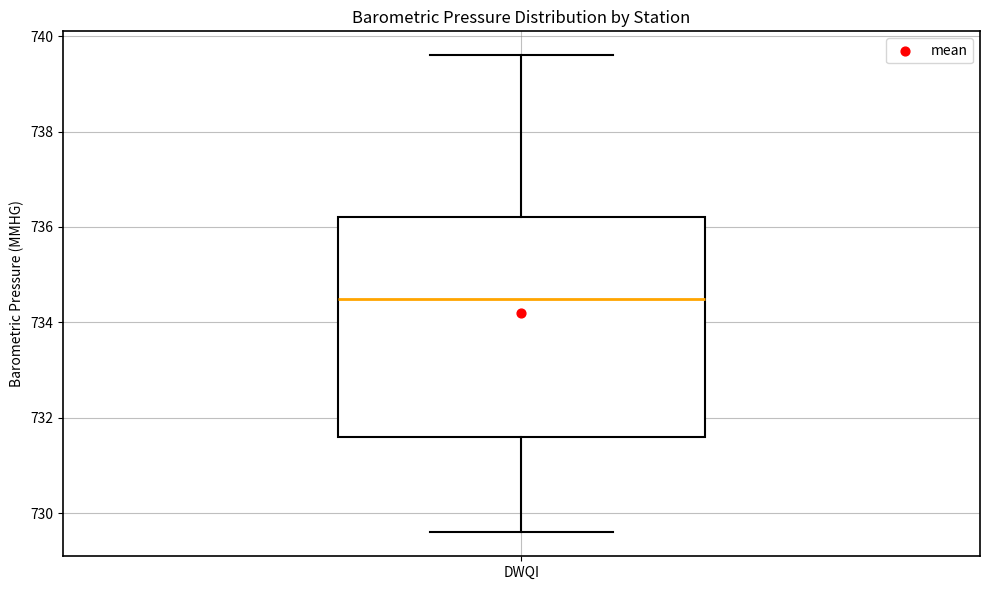

Transcribe this box plot: give where the median line is, the range the box spans, and where the two whiskers end, as read against the y-axis. The values are not printed on the chart, so give them approximately, as read against the axis.

median 734.6, box 731.6 to 736.2, whiskers 729.6 to 739.6